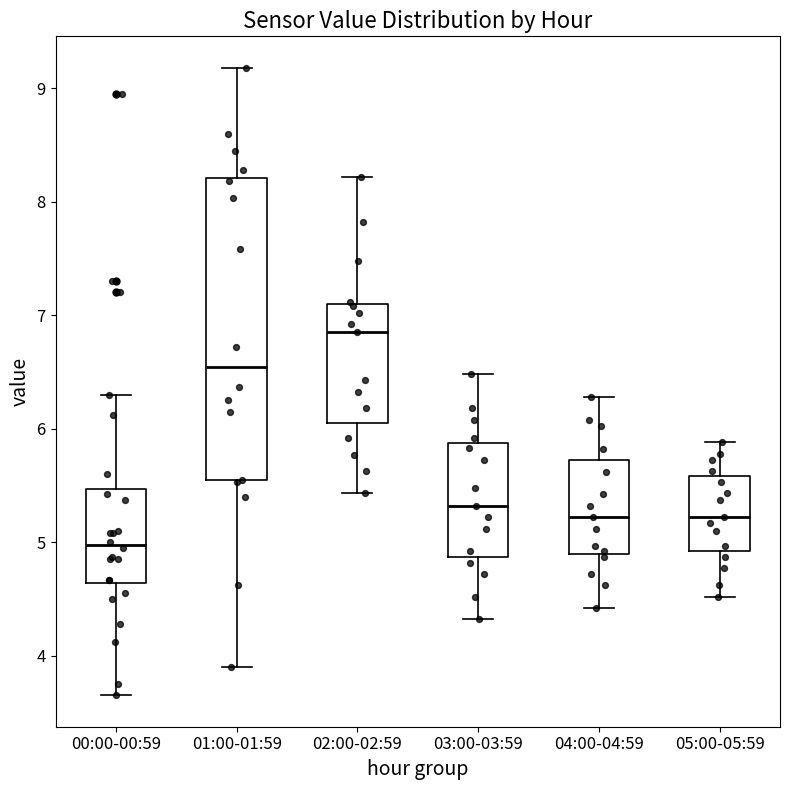

Which box's median line is the highest?

02:00-02:59